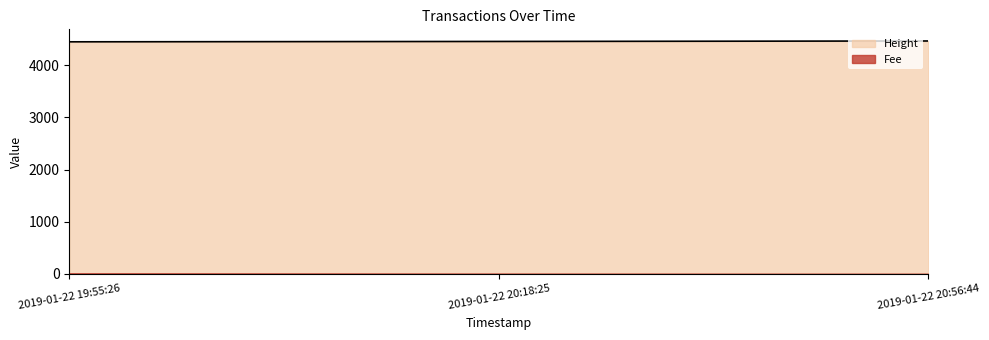

List the labels in order of value, largest first.

2019-01-22 20:56:44, 2019-01-22 20:18:25, 2019-01-22 19:55:26